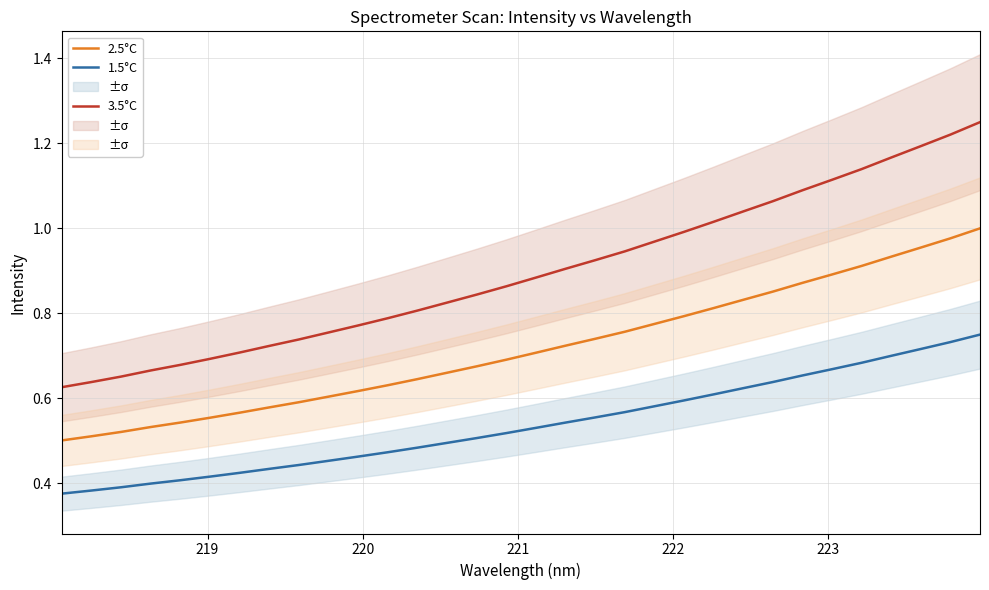

At how many categories does at least one series exceed 1?

10